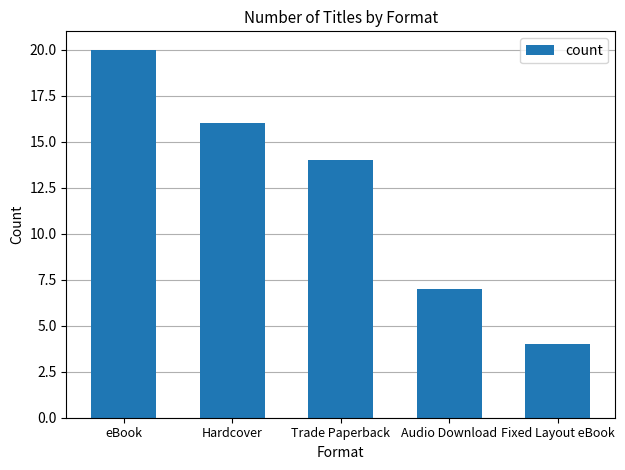

What is the label of the 3rd bar from the right?

Trade Paperback